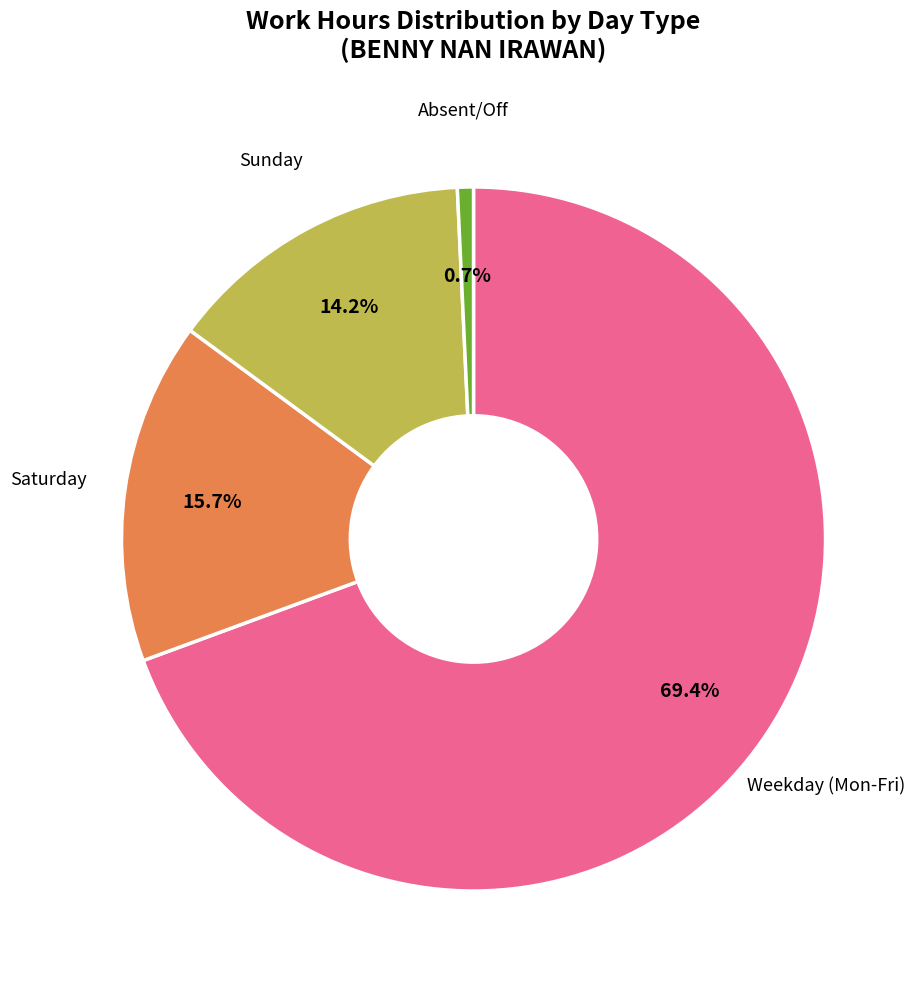

Is there any slice that represents more than half of the pie?

Yes